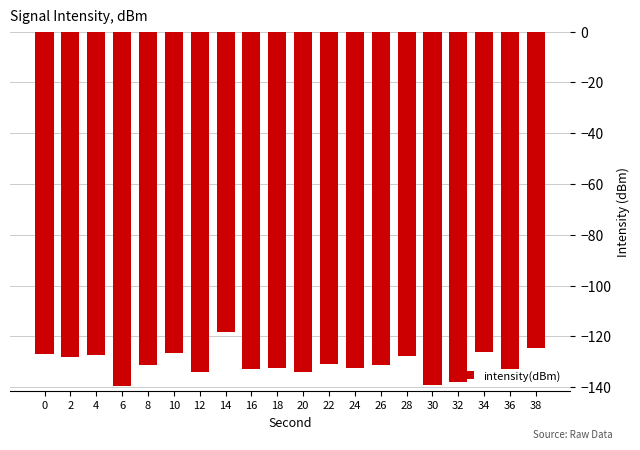

Is it true that the value at 14 is -118.3?

True